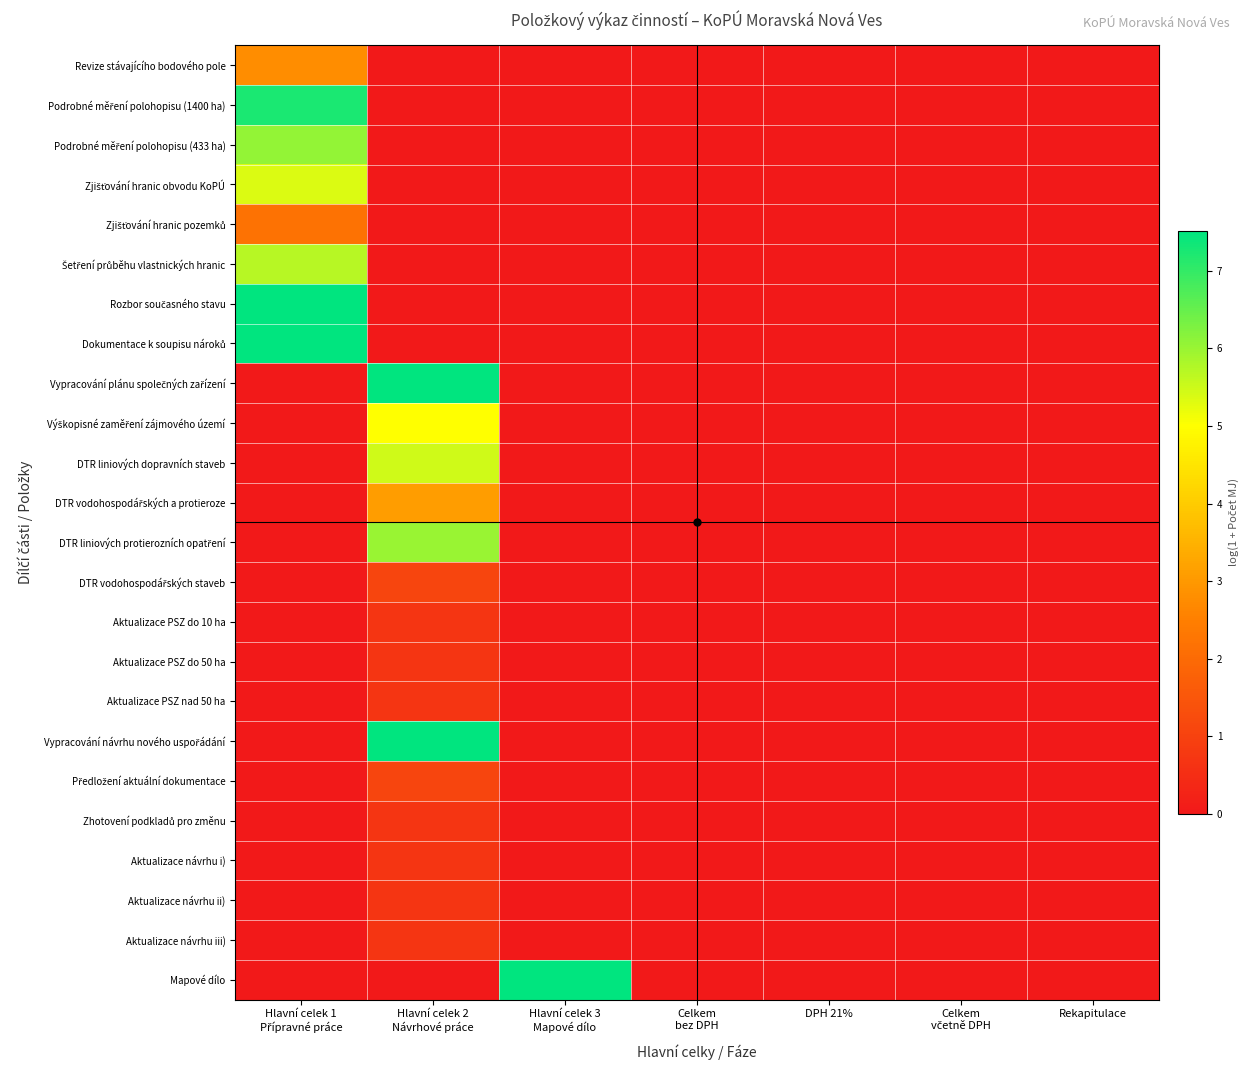

At how many categories does at least one series exceed 3?

3